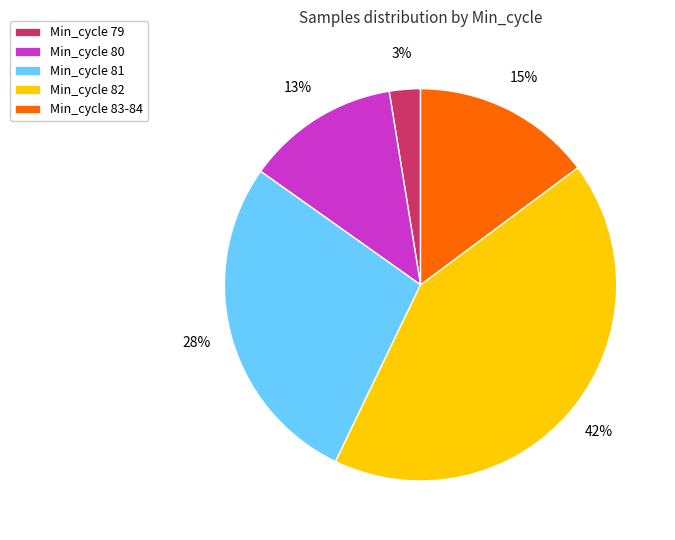

What is the smallest slice in the pie chart?

Min_cycle 79